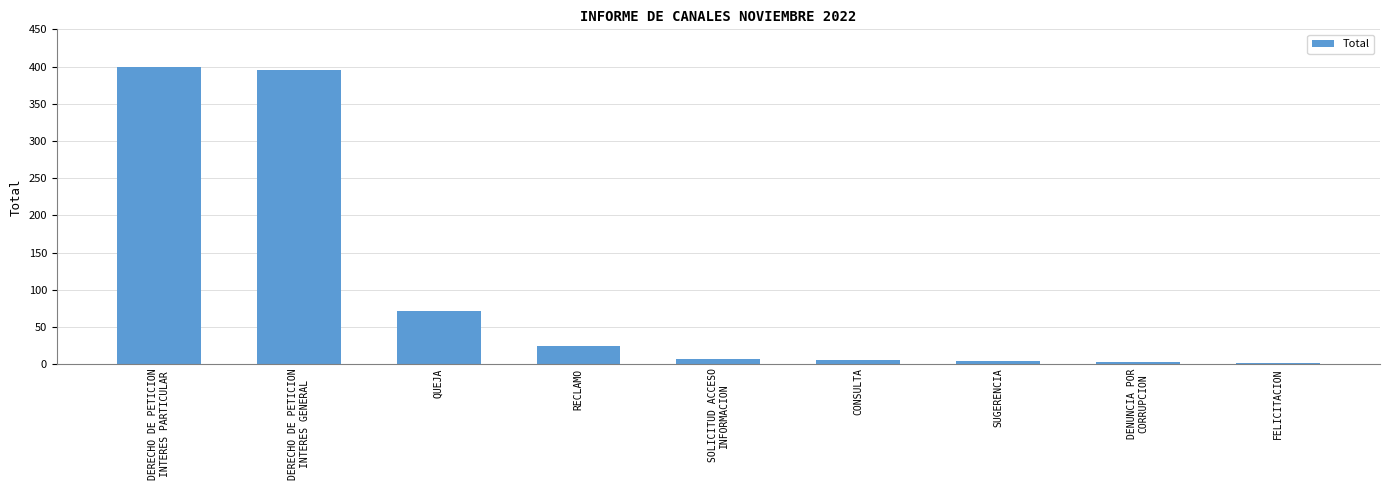

What is the approximate value at QUEJA?

72